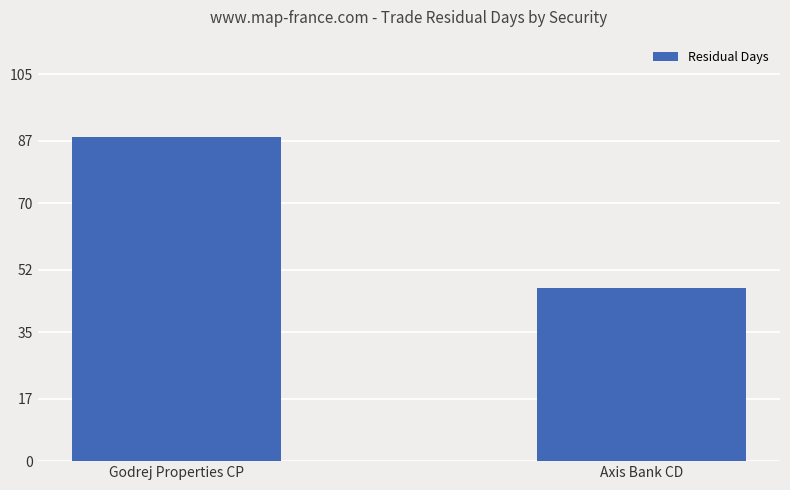

How many series are shown in this chart?

1